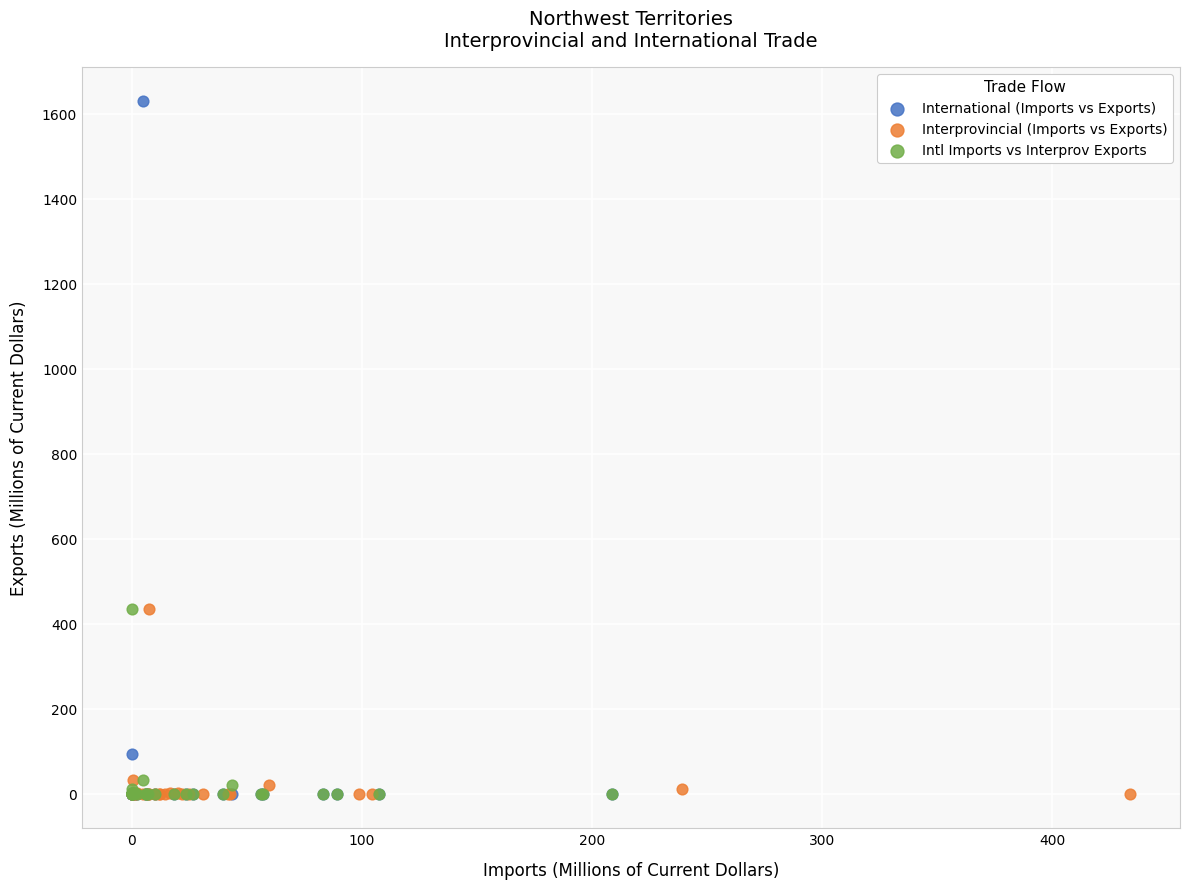

What are all the series names shown in the legend?

International (Imports vs Exports), Interprovincial (Imports vs Exports), Intl Imports vs Interprov Exports